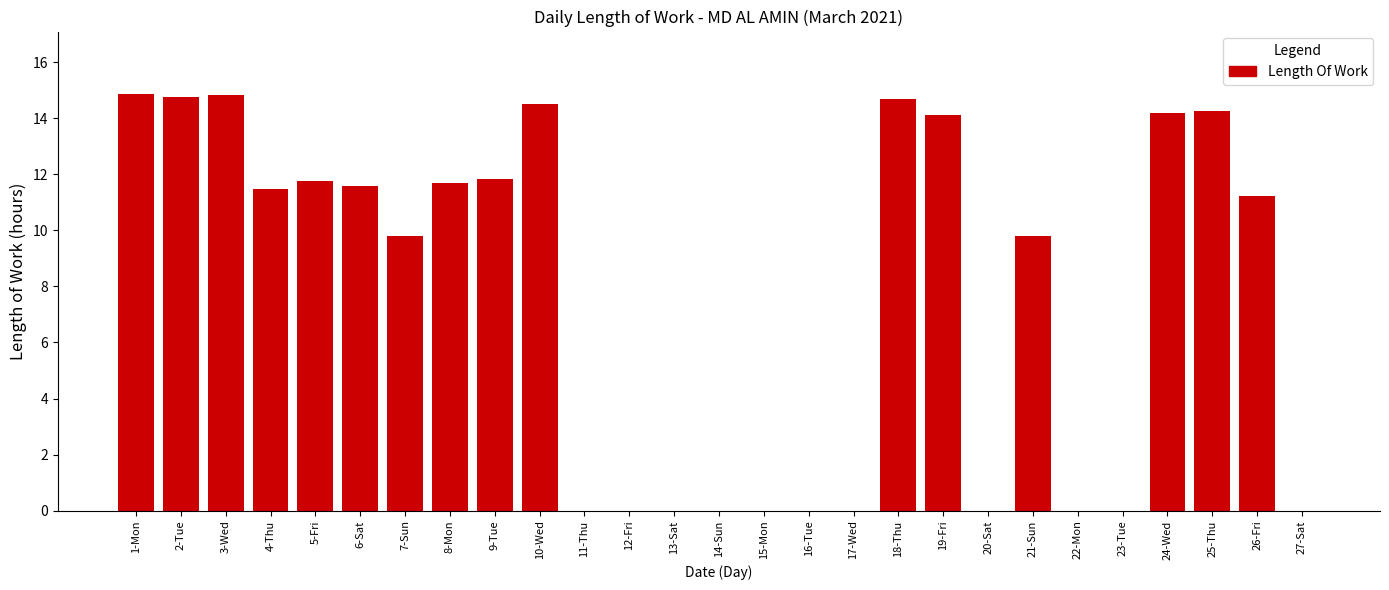

What is the change in value from 1-Mon to 4-Thu?

-3.4